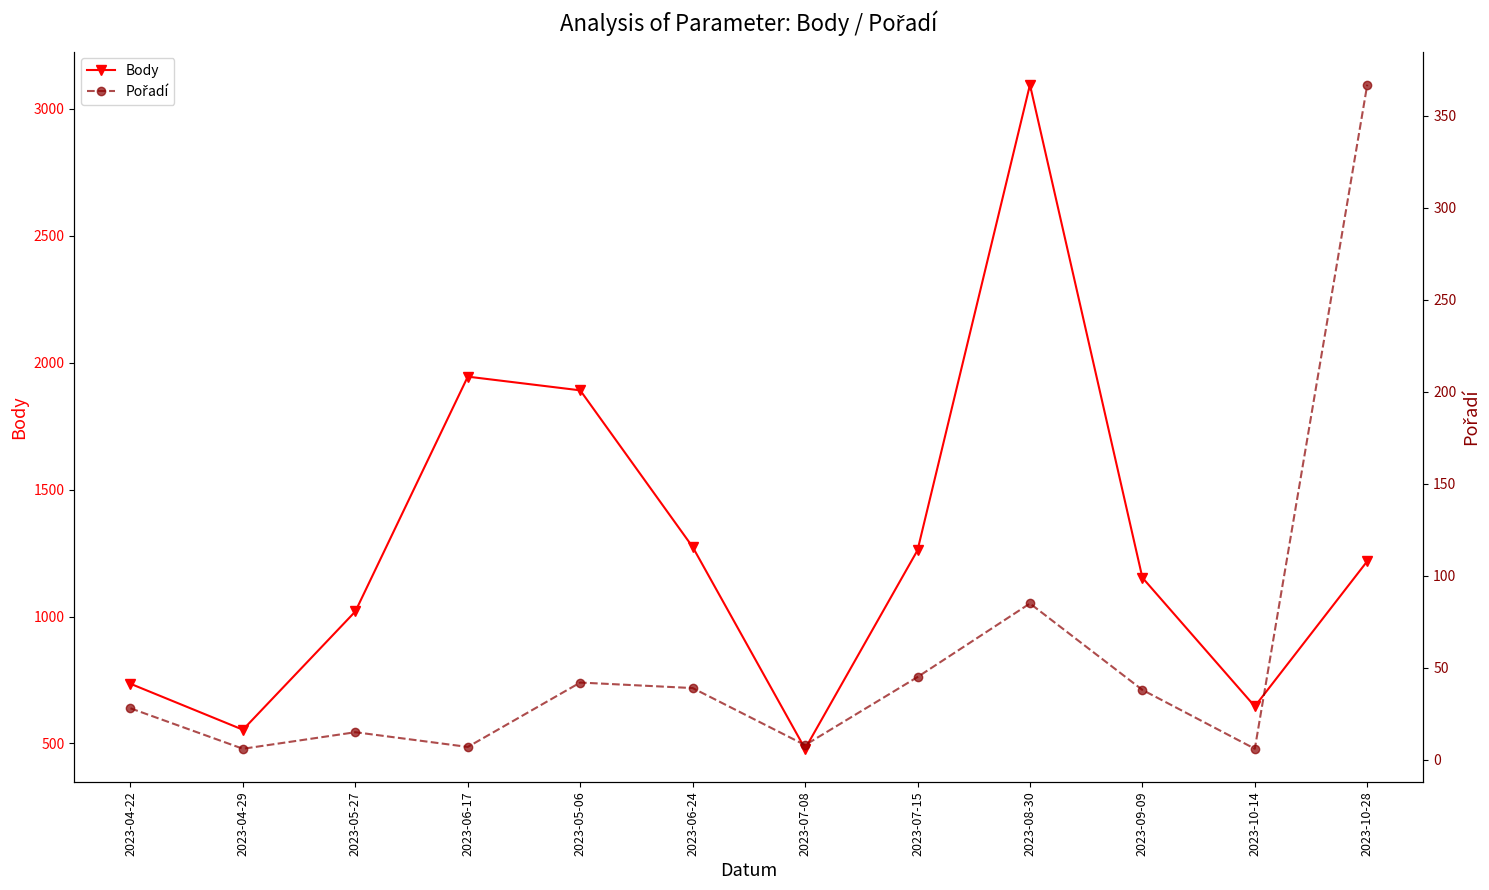

What is the minimum value for Body?

479